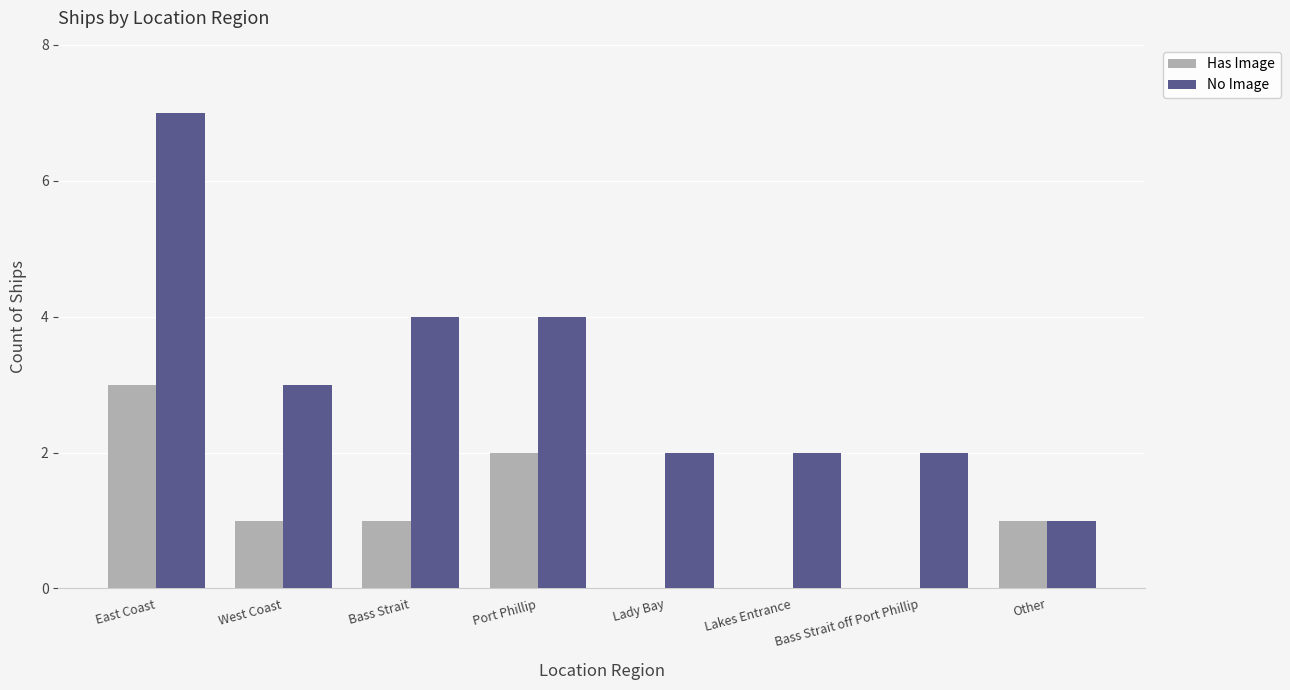

How many groups of bars are there?

8